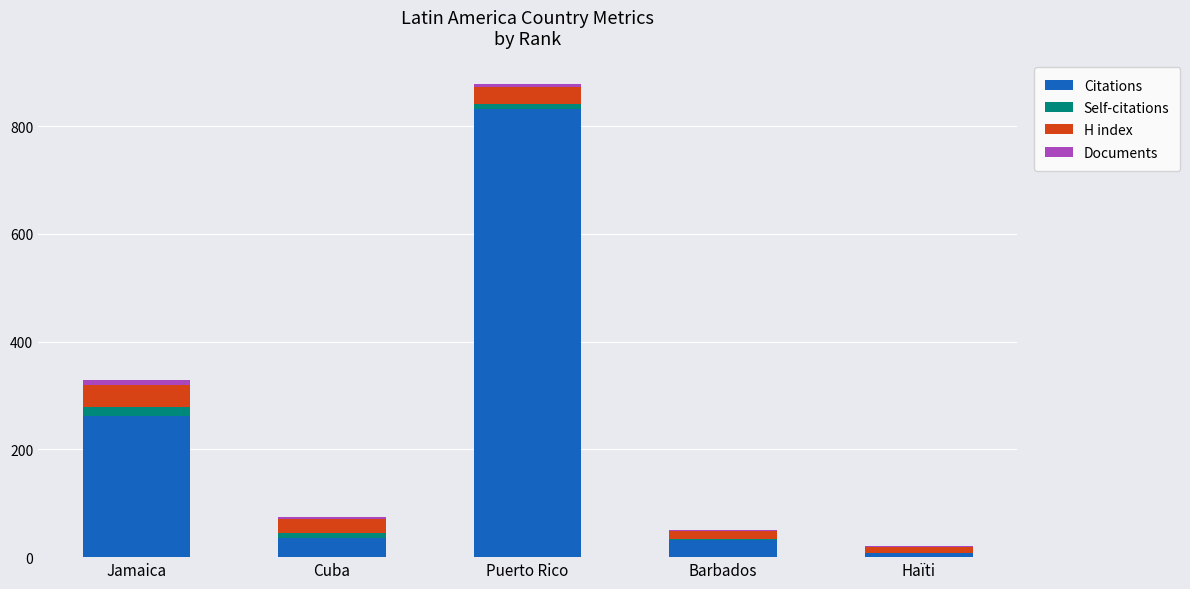

Where does the Citations series first go above 35?

Jamaica